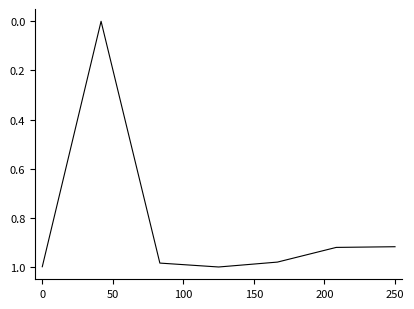

True or false: the data has more than 0 interior local peaks.

True